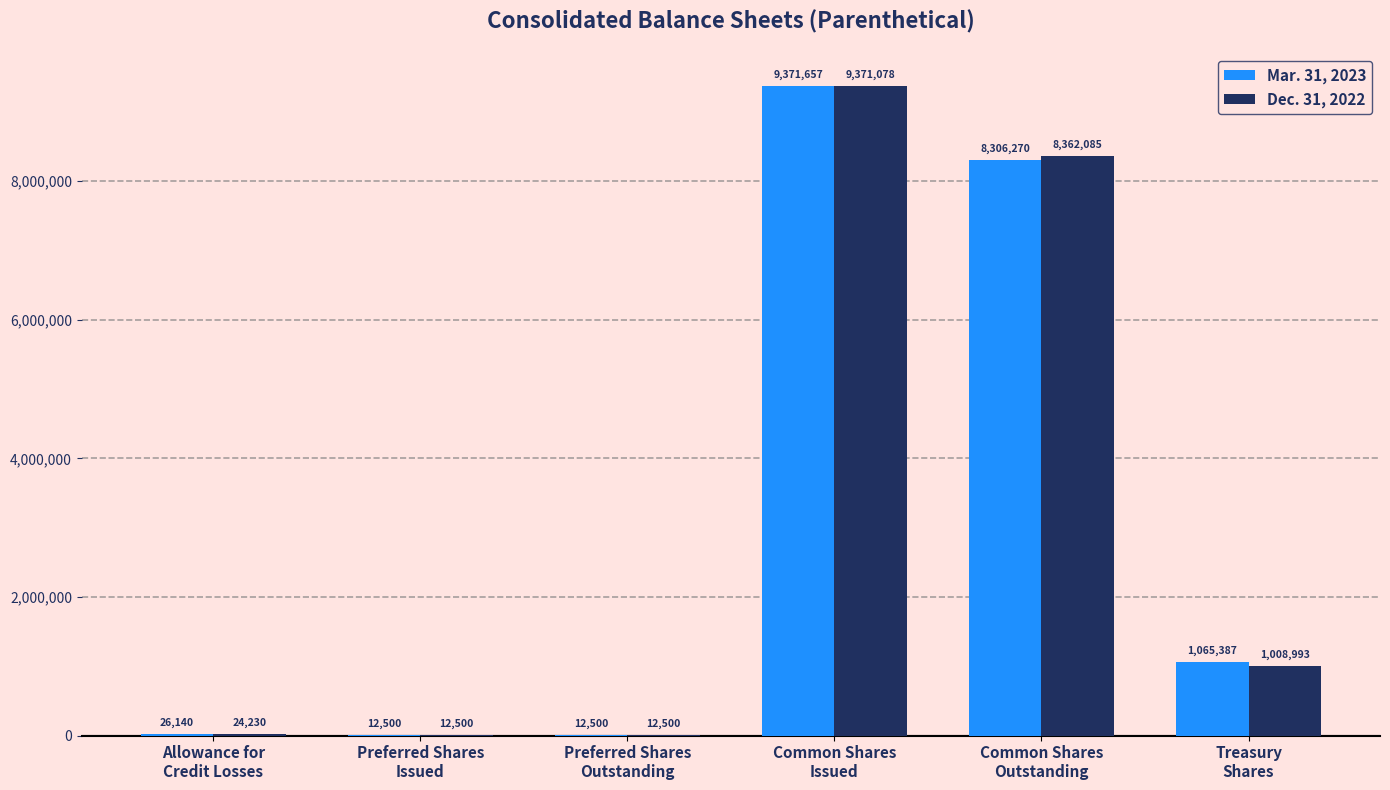

At which label does Mar. 31, 2023 first exceed 1065387?

Common Shares
Issued